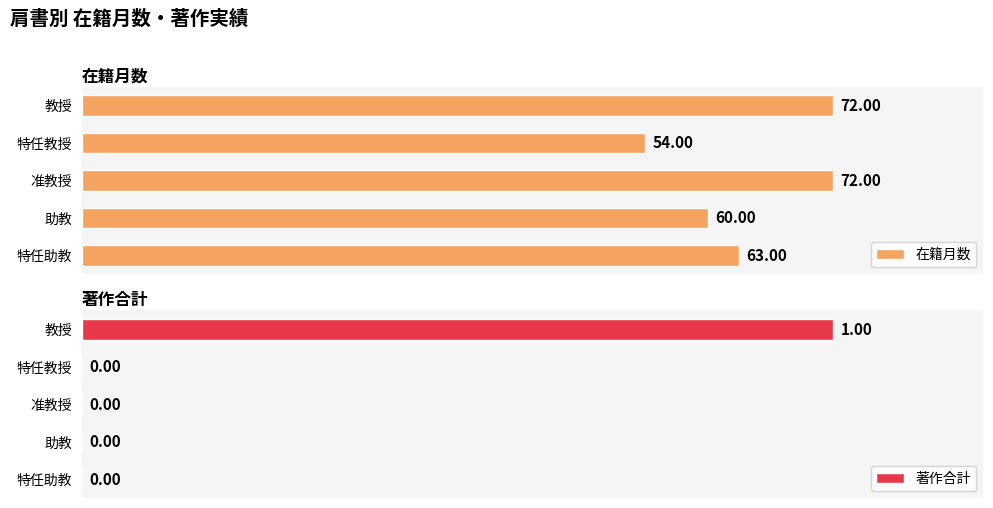

Which category has the highest value in the 著作合計 series?

教授